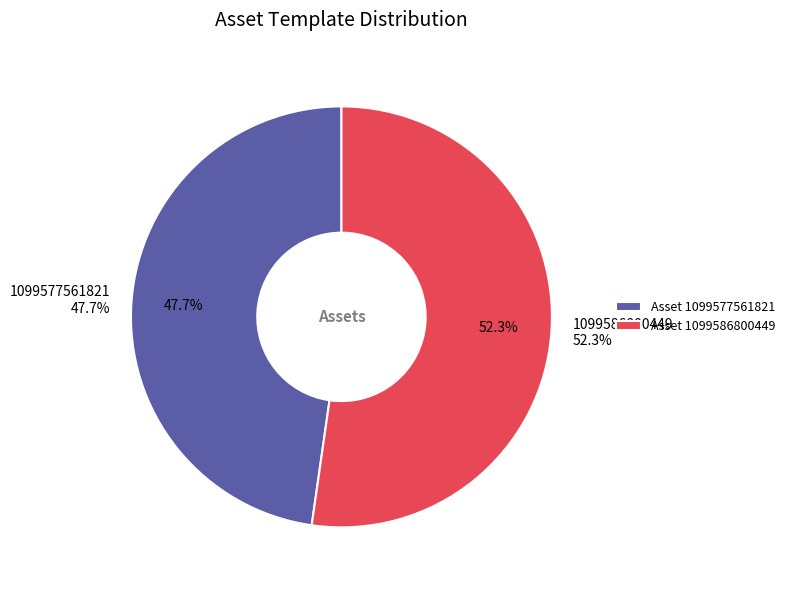

Between 1099577561821 and 1099586800449, which is larger?

1099586800449